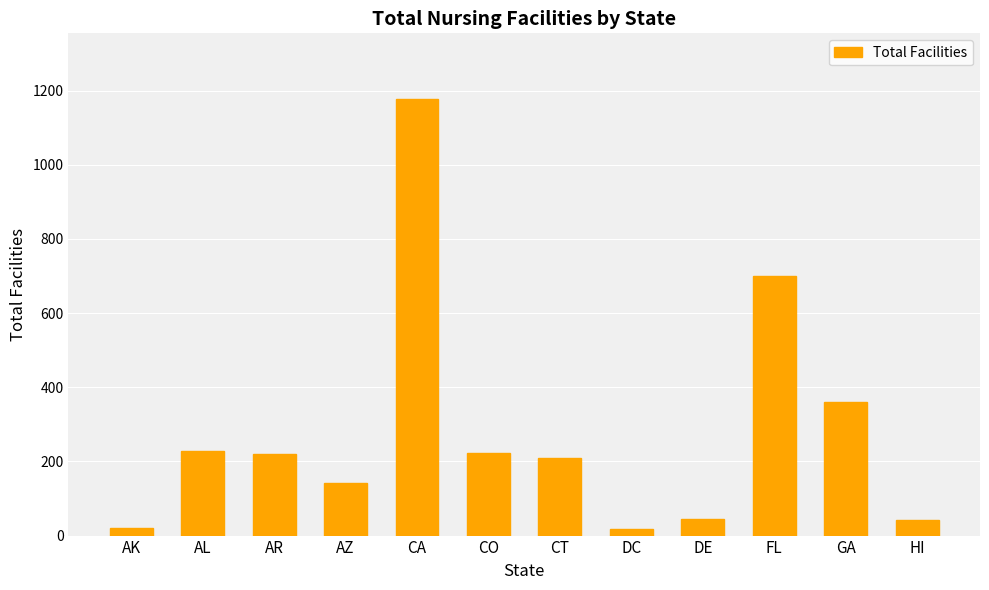

Where is the data nearest to the value 597?

FL